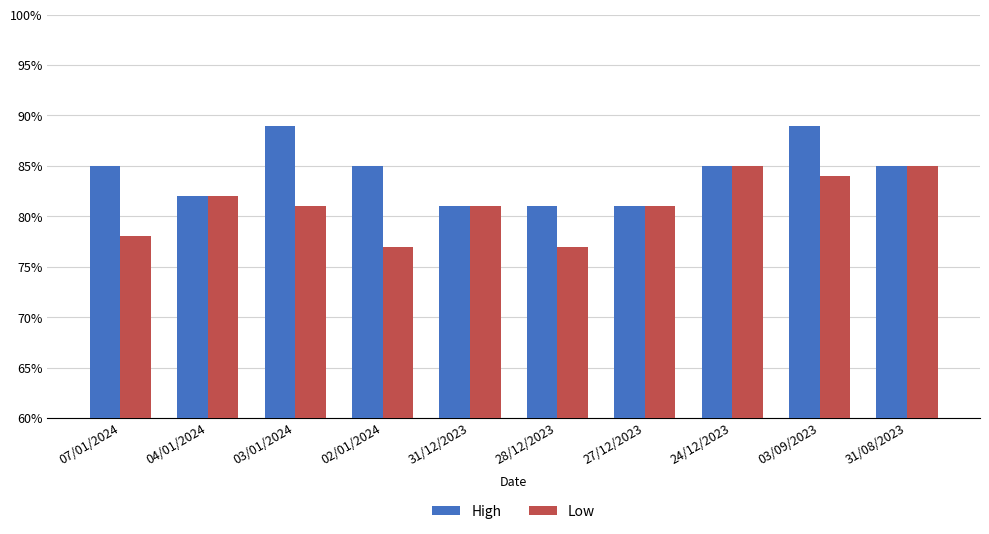

What are all the series names shown in the legend?

High, Low